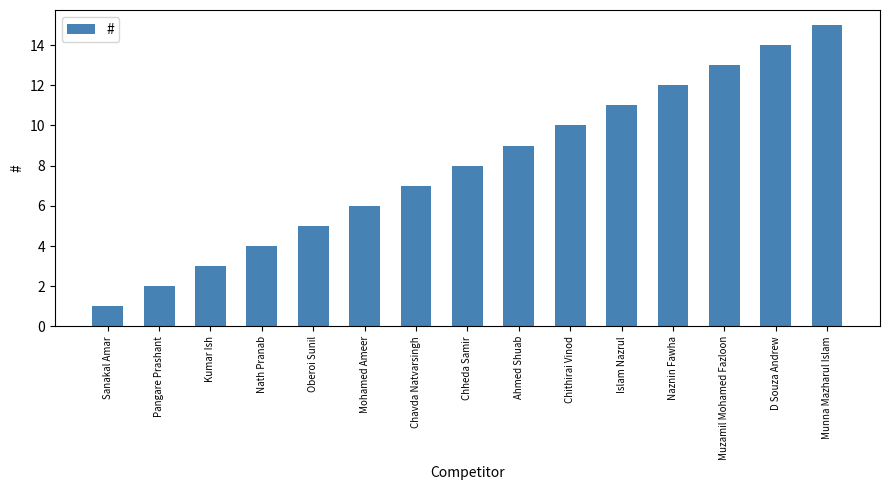

Reading left to right, transcribe all the data shown in this chart.

1	2	3	4	5	6	7	8	9	10	11	12	13	14	15